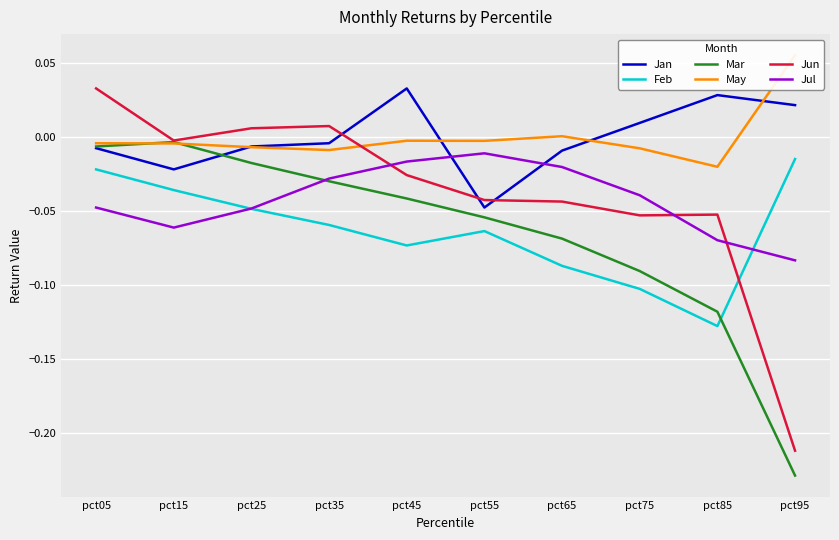

Reading left to right, extract all data points from this chart.

Jan: pct05=-0.0	pct15=-0.0	pct25=-0.0	pct35=-0.0	pct45=0.0	pct55=-0.0	pct65=-0.0	pct75=0.0	pct85=0.0	pct95=0.0
Feb: pct05=-0.0	pct15=-0.0	pct25=-0.0	pct35=-0.1	pct45=-0.1	pct55=-0.1	pct65=-0.1	pct75=-0.1	pct85=-0.1	pct95=-0.0
Mar: pct05=-0.0	pct15=-0.0	pct25=-0.0	pct35=-0.0	pct45=-0.0	pct55=-0.1	pct65=-0.1	pct75=-0.1	pct85=-0.1	pct95=-0.2
May: pct05=-0.0	pct15=-0.0	pct25=-0.0	pct35=-0.0	pct45=-0.0	pct55=-0.0	pct65=0.0	pct75=-0.0	pct85=-0.0	pct95=0.1
Jun: pct05=0.0	pct15=-0.0	pct25=0.0	pct35=0.0	pct45=-0.0	pct55=-0.0	pct65=-0.0	pct75=-0.1	pct85=-0.1	pct95=-0.2
Jul: pct05=-0.0	pct15=-0.1	pct25=-0.0	pct35=-0.0	pct45=-0.0	pct55=-0.0	pct65=-0.0	pct75=-0.0	pct85=-0.1	pct95=-0.1